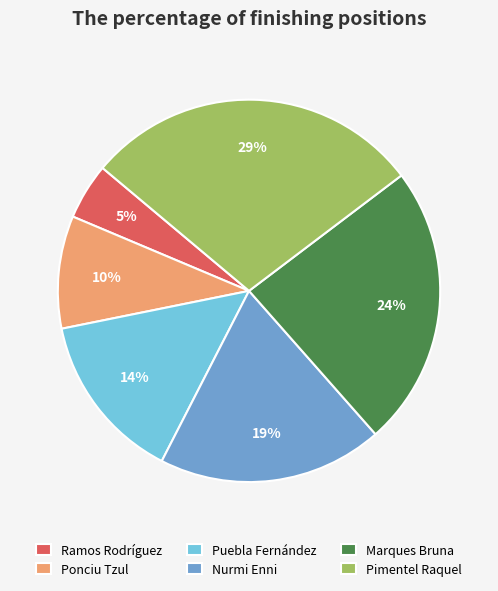

True or false: Nurmi Enni accounts for 14% of the total.

False